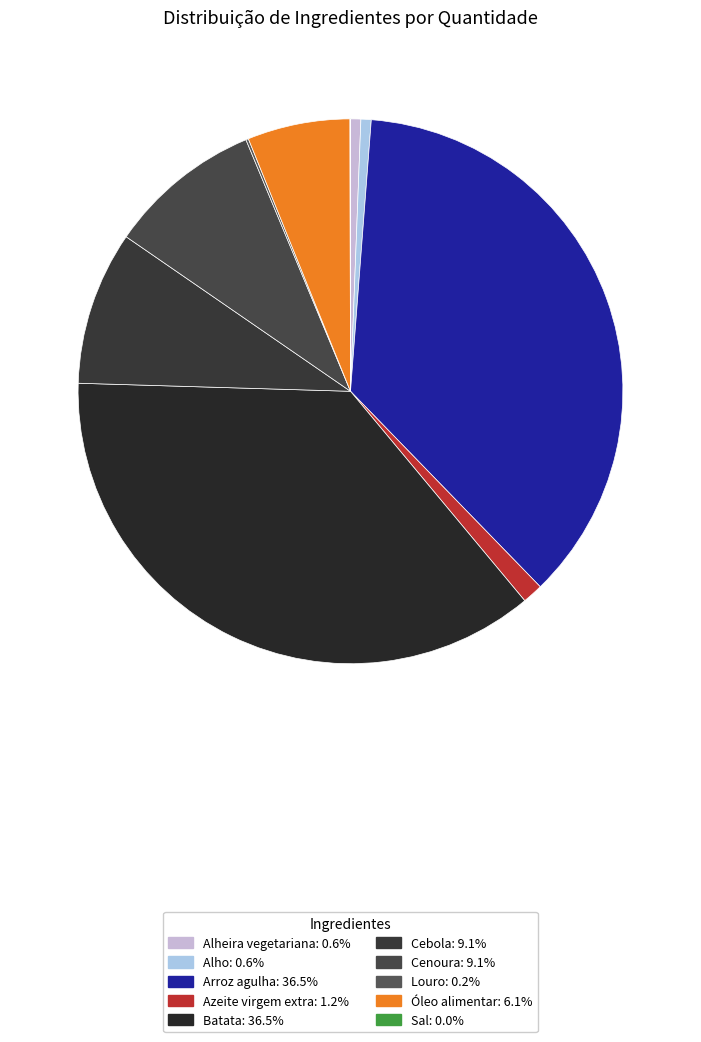

Between Alho and Óleo alimentar, which is larger?

Óleo alimentar